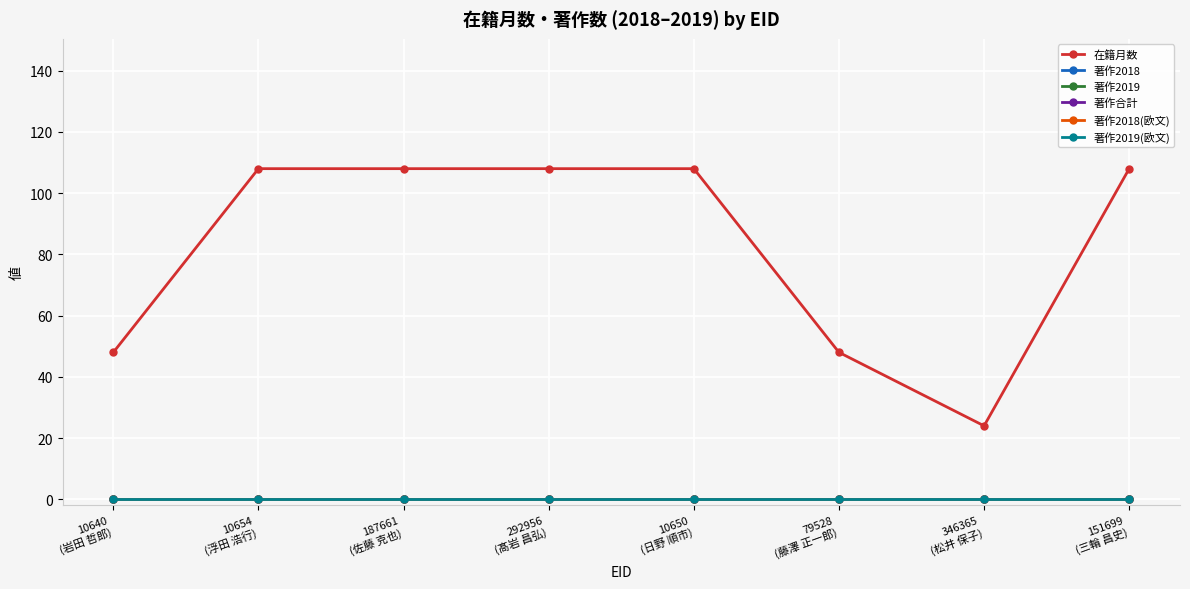

True or false: 著作2019(欧文) and 著作合計 intersect in this chart.

False